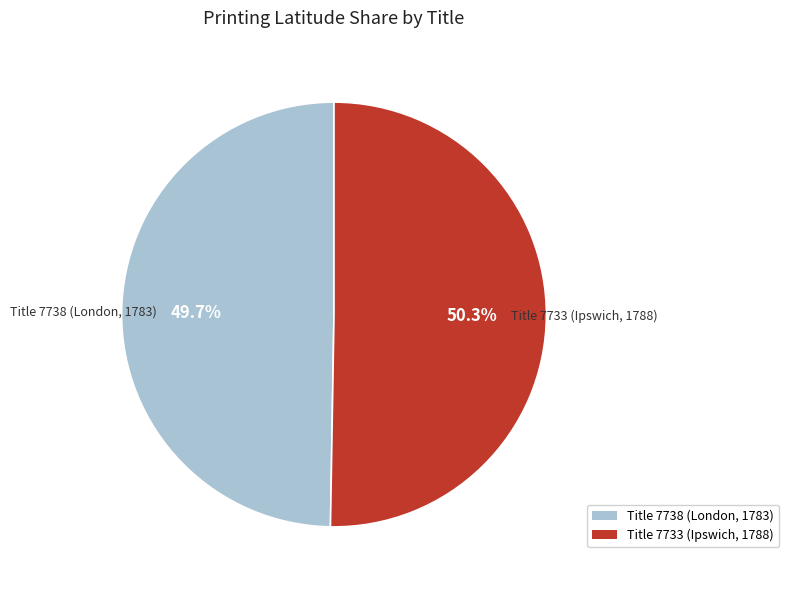

What percentage is the Title 7738 (London, 1783) slice, to the nearest percent?

50%